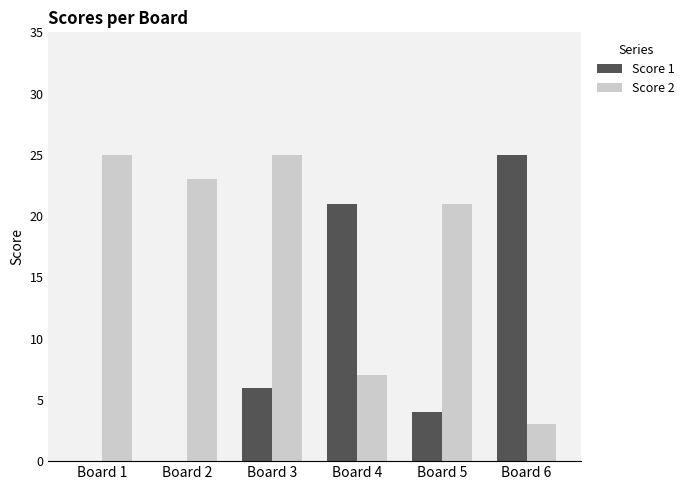

Which series changed the most between Board 2 and Board 3?

Score 1